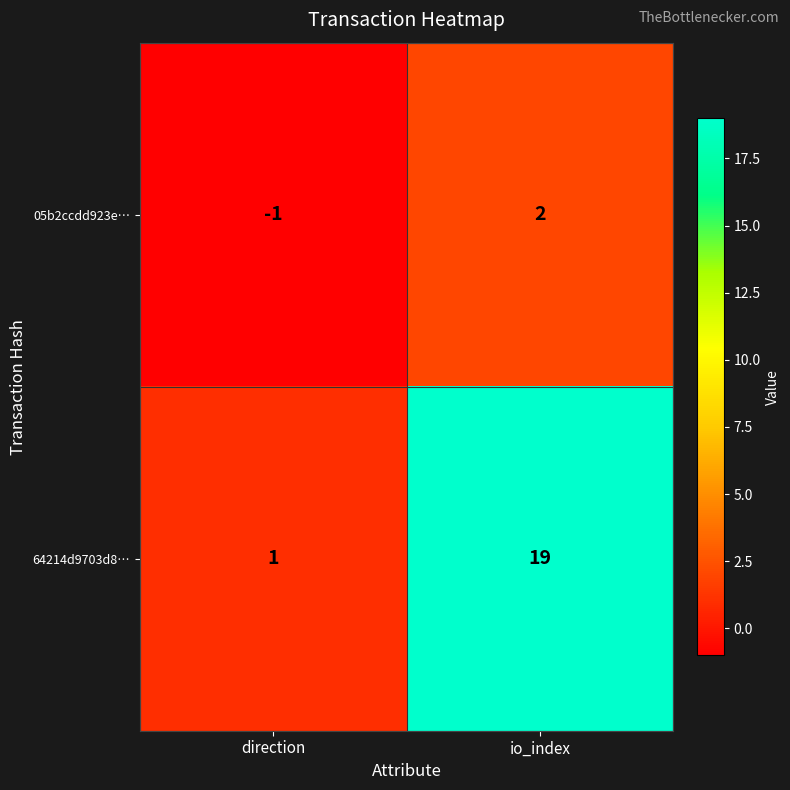

Rank the series by their average value, from highest to lowest.

64214d9703d8…, 05b2ccdd923e…